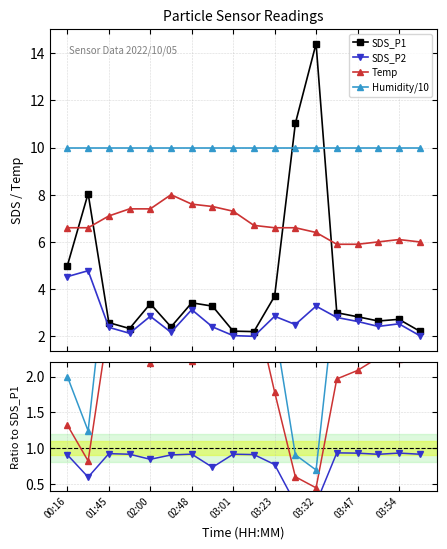

Reading right to left, extract all data points from this chart.

SDS_P1: 2.2	2.7	2.6	2.8	3.0	14.4	11.0	3.7	2.2	2.2	3.3	3.4	2.4	3.4	2.3	2.6	8.1	5.0
SDS_P2: 2.0	2.5	2.4	2.6	2.8	3.3	2.5	2.9	2.0	2.0	2.4	3.1	2.2	2.9	2.1	2.4	4.8	4.5
Temp: 6.0	6.1	6.0	5.9	5.9	6.4	6.6	6.6	6.7	7.3	7.5	7.6	8.0	7.4	7.4	7.1	6.6	6.6